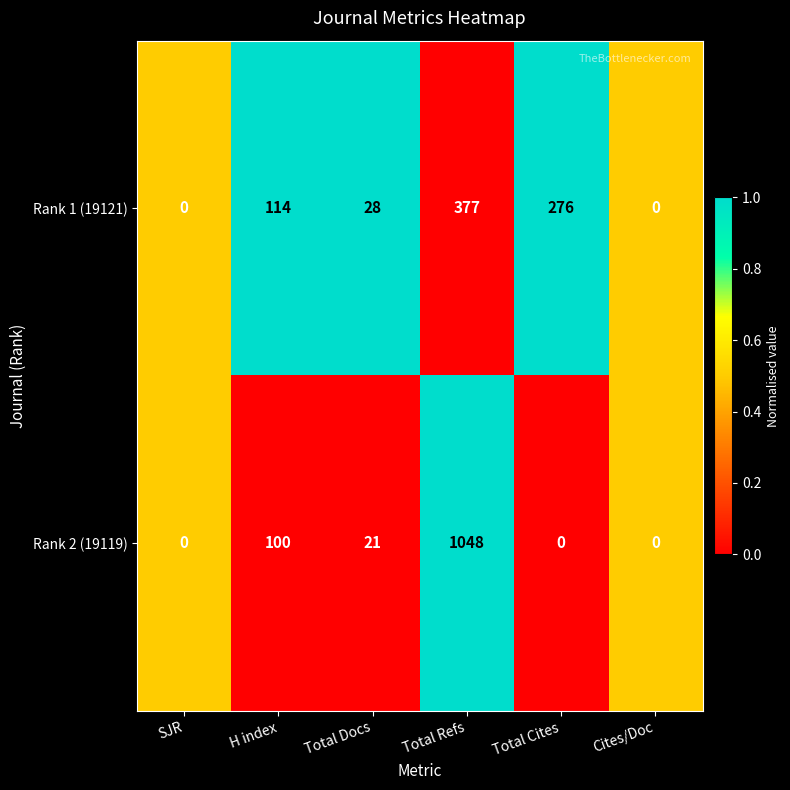

At which label is Rank 2 (19119) closest to 524?

H index